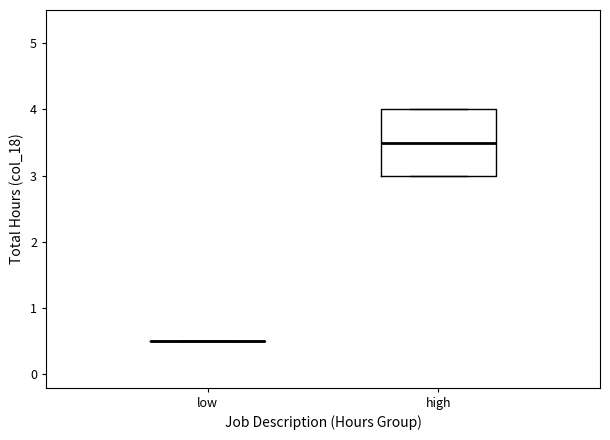

Which box is the tallest, from its lower edge to its upper edge?

high